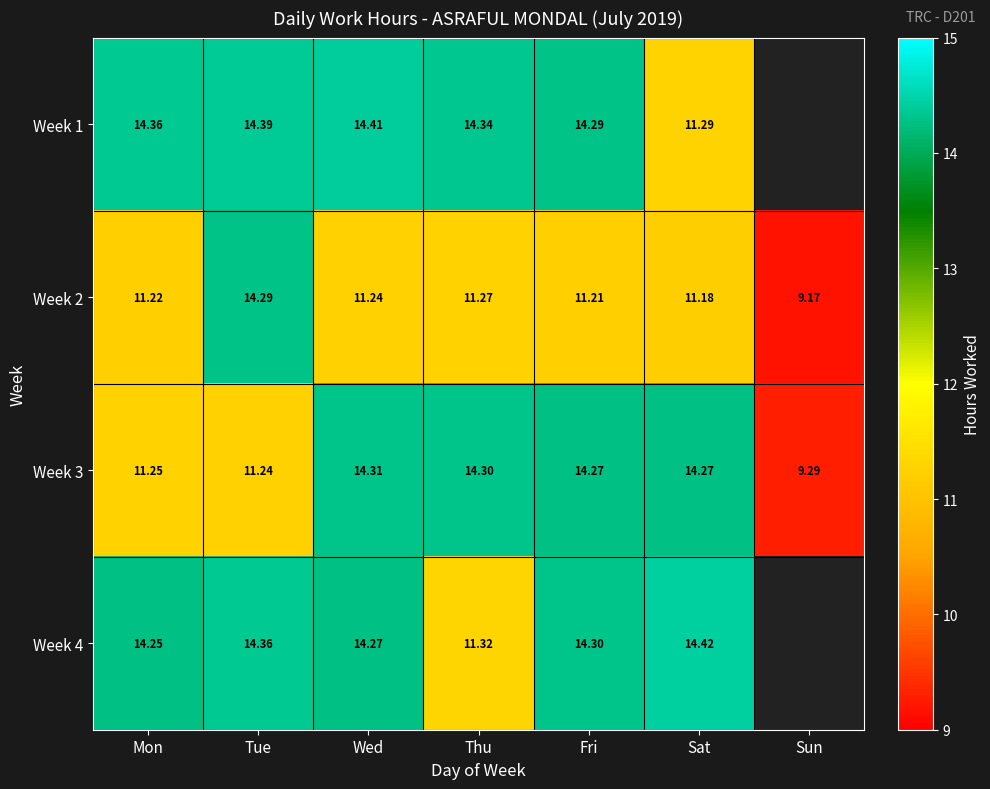

Is the value of Week 3 at Tue greater than the value of Week 2 at Mon?

Yes